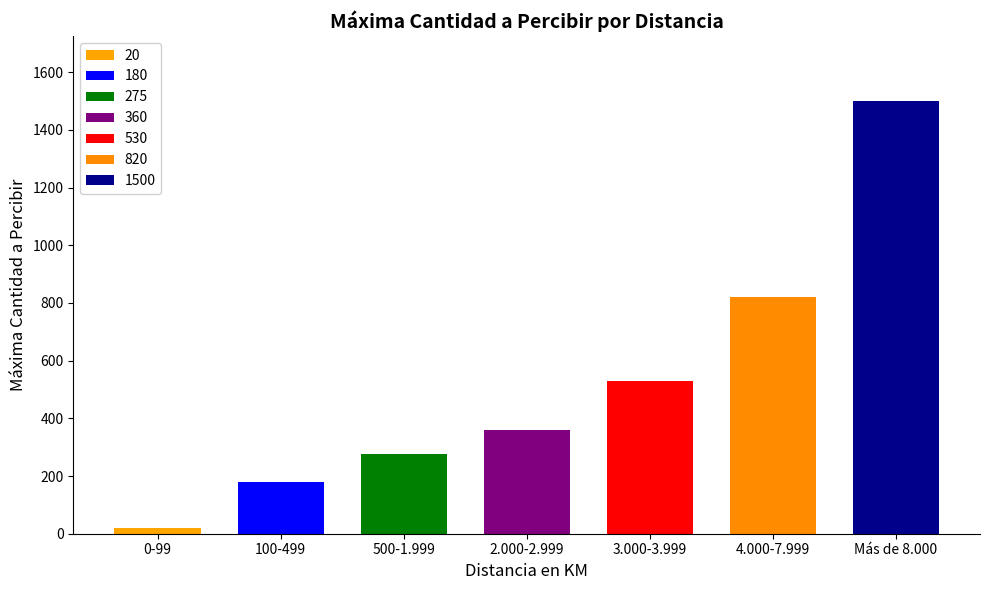

What is the value of the 5th bar from the left?

530